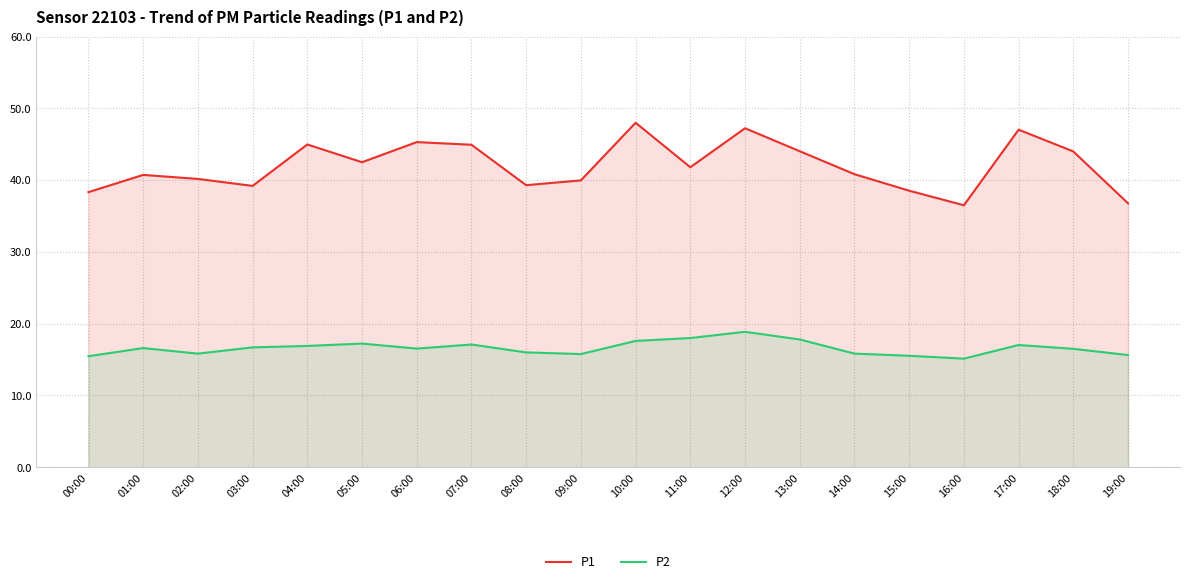

What is the label of the 4th point from the left?

03:00